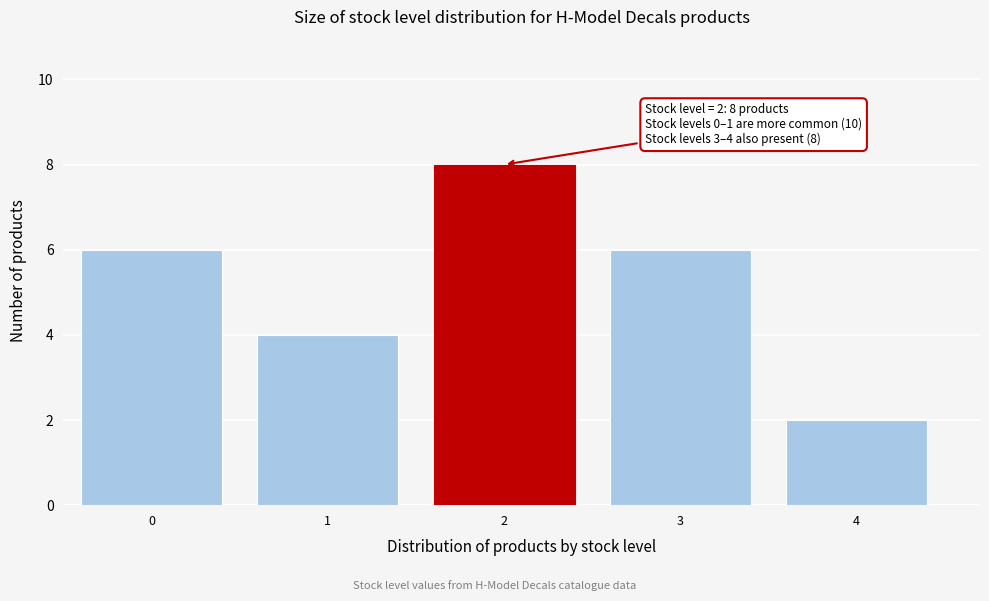

Reading left to right, transcribe all the data shown in this chart.

0=6	1=4	2=8	3=6	4=2